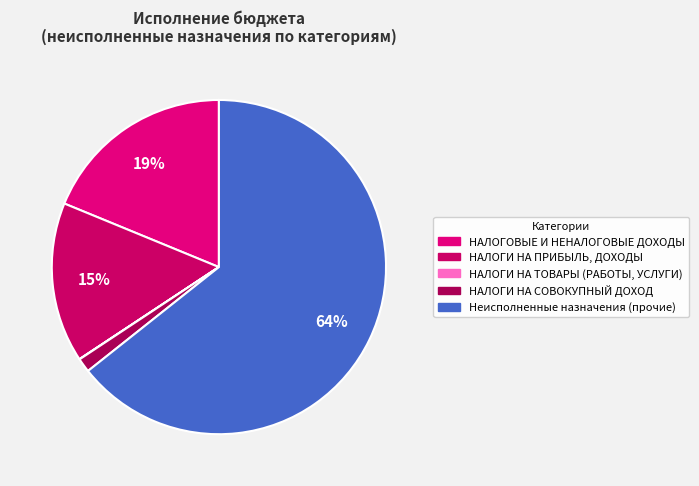

To the nearest percent, what portion does НАЛОГОВЫЕ И НЕНАЛОГОВЫЕ ДОХОДЫ represent?

19%